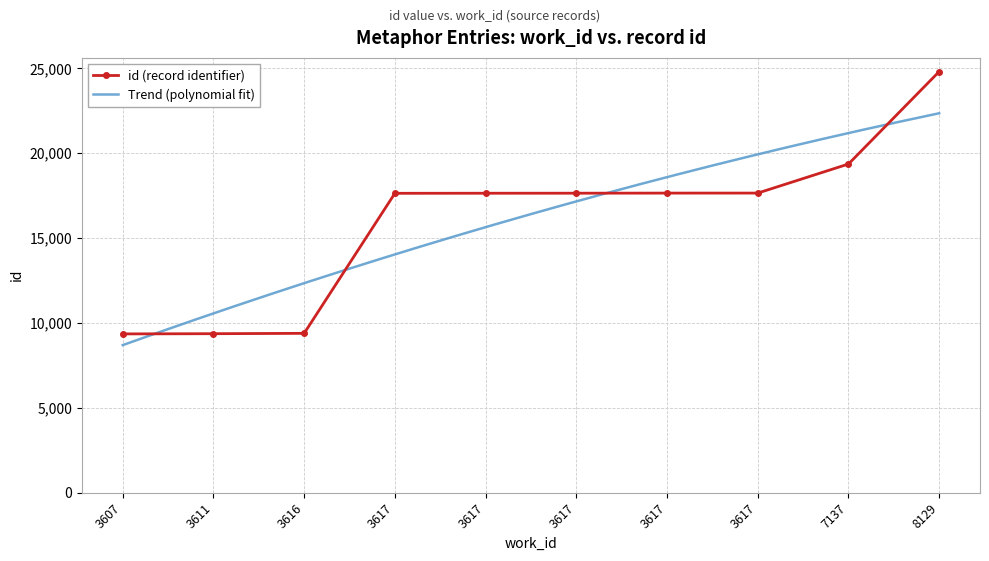

What is the change in value from 3617 to 7137?

+1725